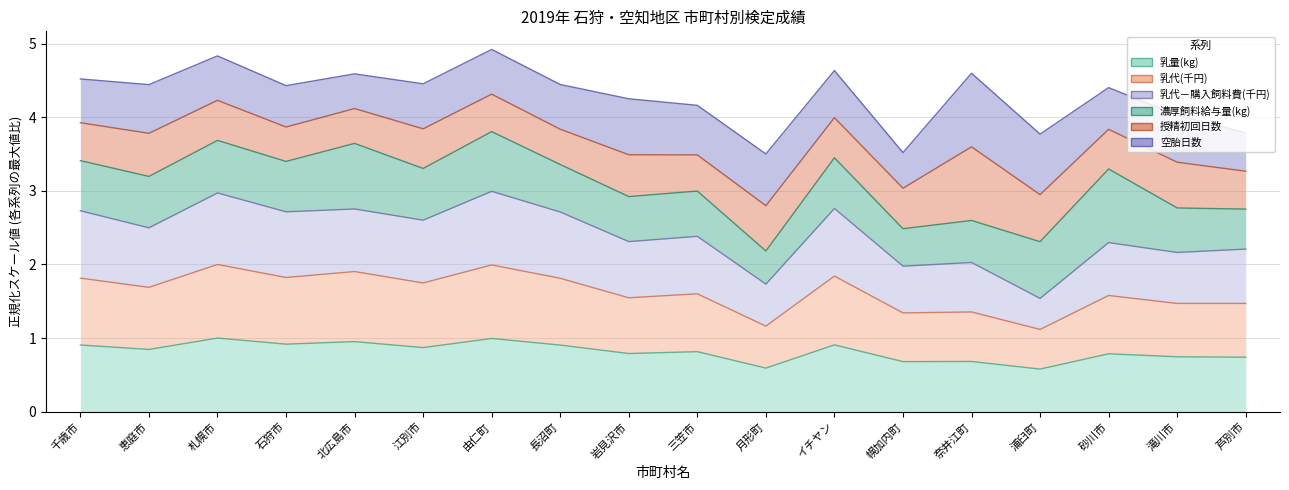

At which label does 乳代－購入飼料費(千円) first exceed 2?

千歳市